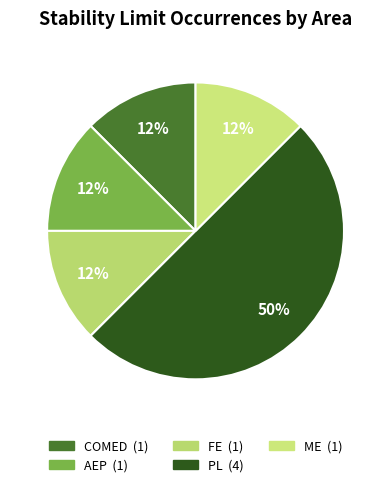

True or false: COMED accounts for 12% of the total.

True